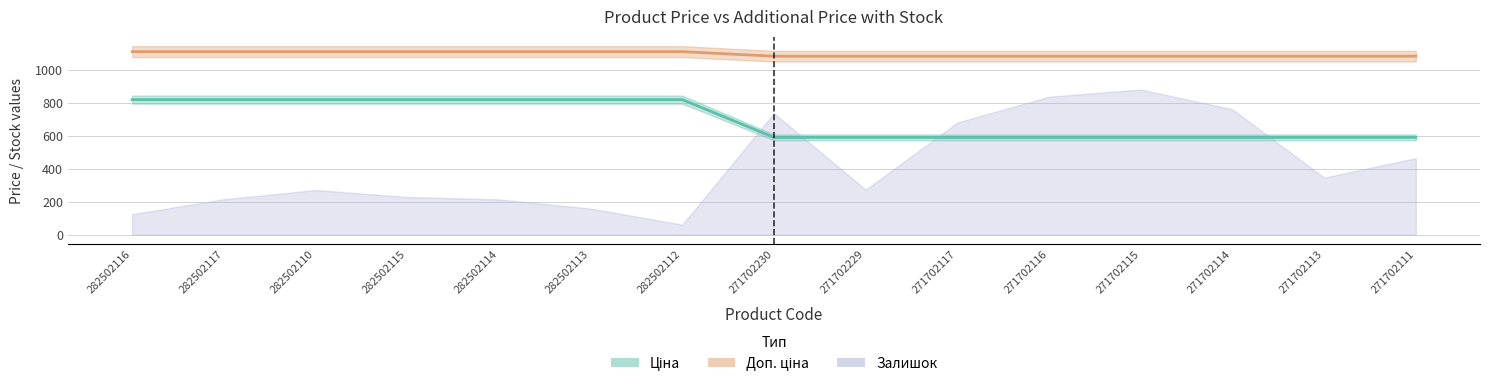

Rank the series at 271702229 from highest to lowest value.

Доп. ціна, Ціна